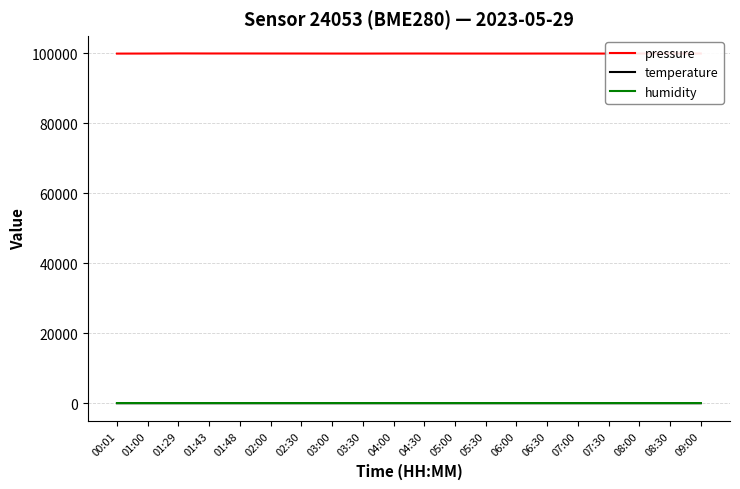

Which series has the largest total across all categories?

pressure